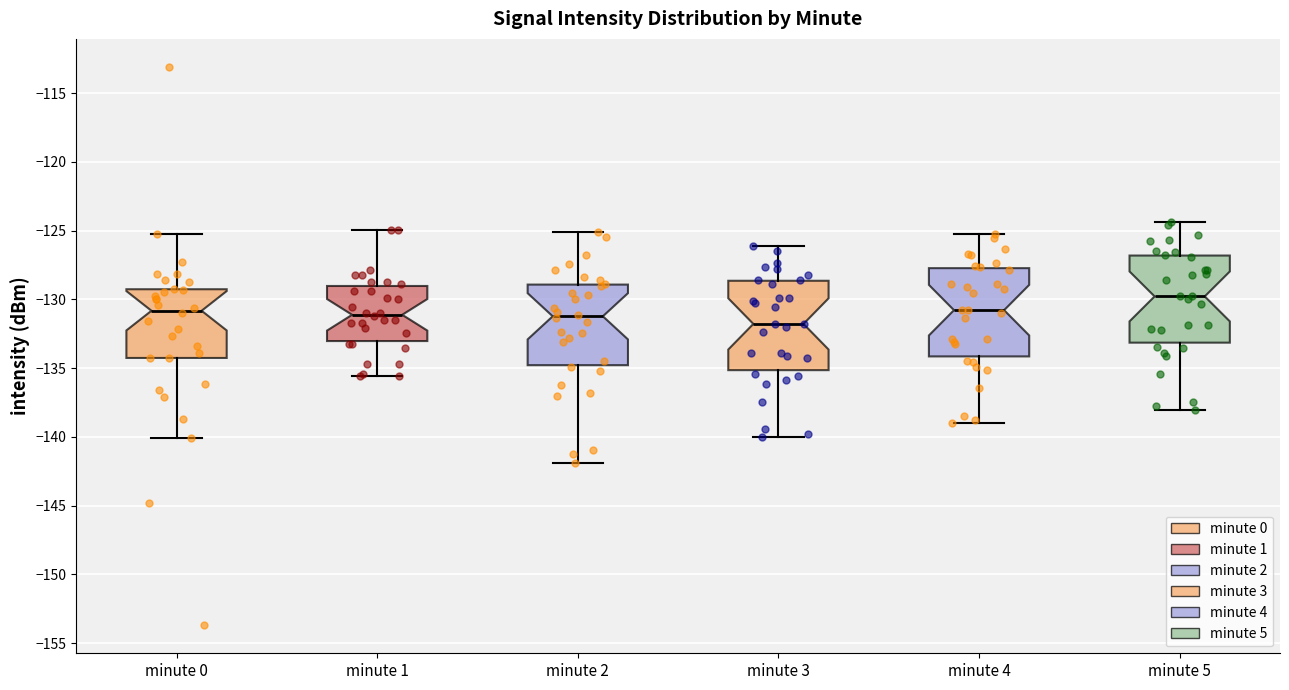

Reading left to right, transcribe this box plot: for each box, give where its median line is, the range the box spans, and where its two whiskers end, as read against the y-axis. The values are not printed on the chart, so give them approximately, as read against the axis.

minute 0: median -131.0, box -134.5 to -129.5, whiskers -140.0 to -125.0
minute 1: median -131.0, box -133.0 to -129.0, whiskers -135.5 to -125.0
minute 2: median -131.0, box -135.0 to -129.0, whiskers -142.0 to -125.0
minute 3: median -132.0, box -135.0 to -128.5, whiskers -140.0 to -126.0
minute 4: median -131.0, box -134.0 to -127.5, whiskers -139.0 to -125.0
minute 5: median -130.0, box -133.0 to -127.0, whiskers -138.0 to -124.5